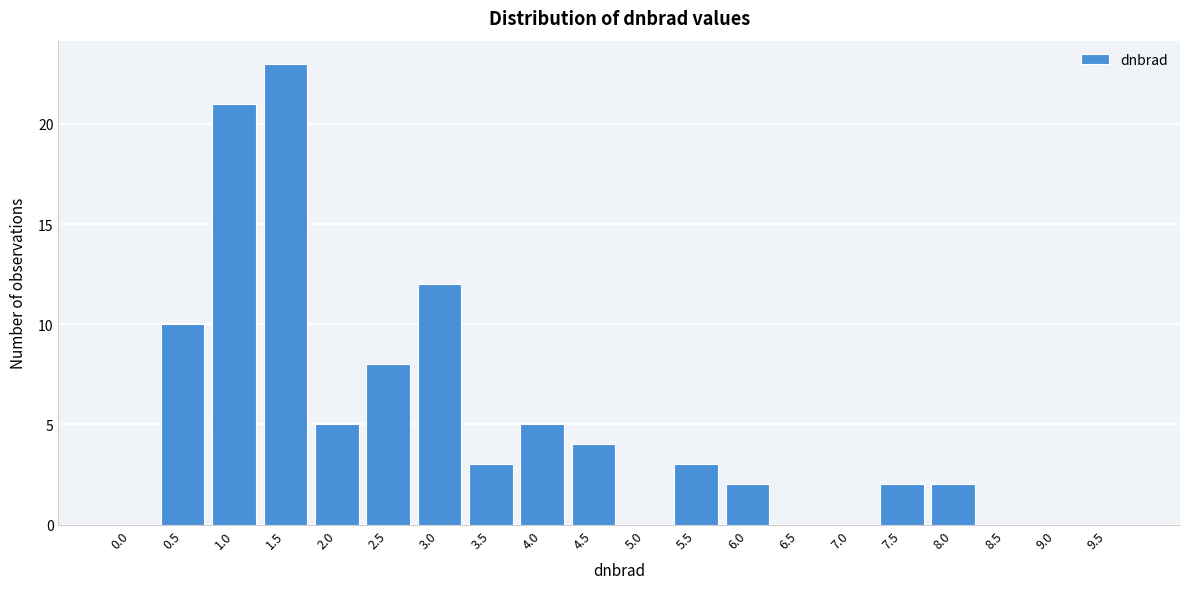

Reading right to left, transcribe all the data shown in this chart.

9.5=0	9.0=0	8.5=0	8.0=2	7.5=2	7.0=0	6.5=0	6.0=2	5.5=3	5.0=0	4.5=4	4.0=5	3.5=3	3.0=12	2.5=8	2.0=5	1.5=23	1.0=21	0.5=10	0.0=0